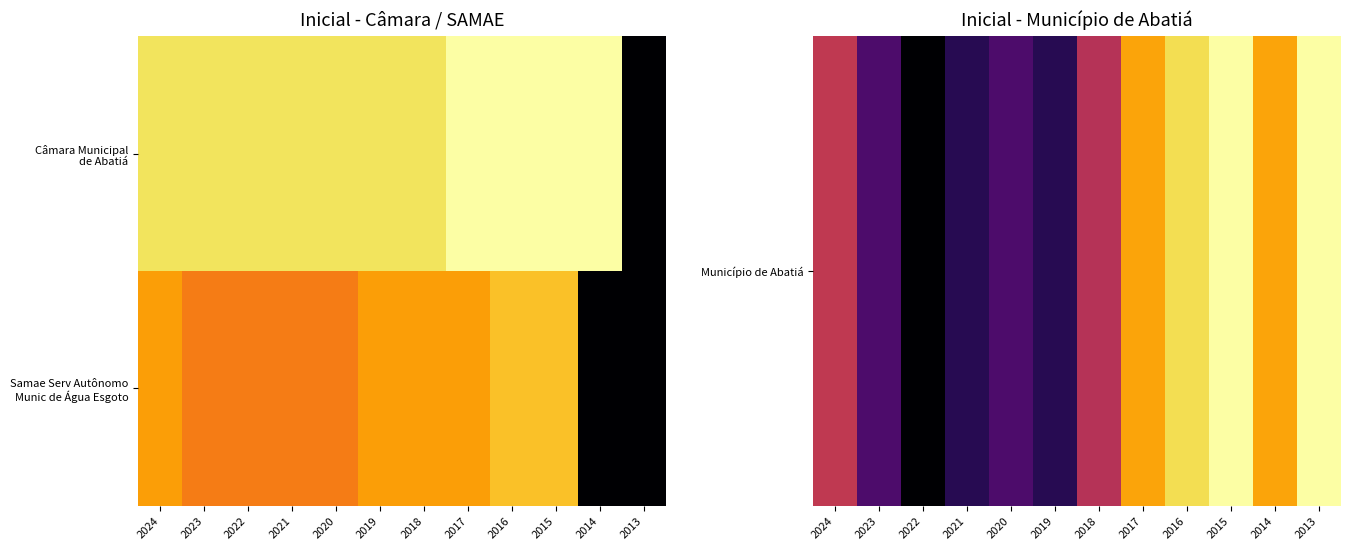

Which category has the lowest value across all series?

2014